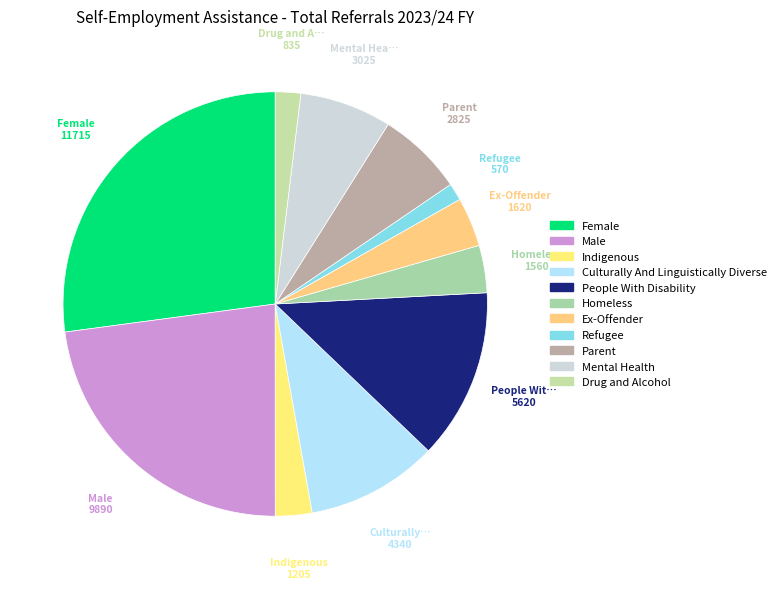

Is there a majority slice in this chart?

No